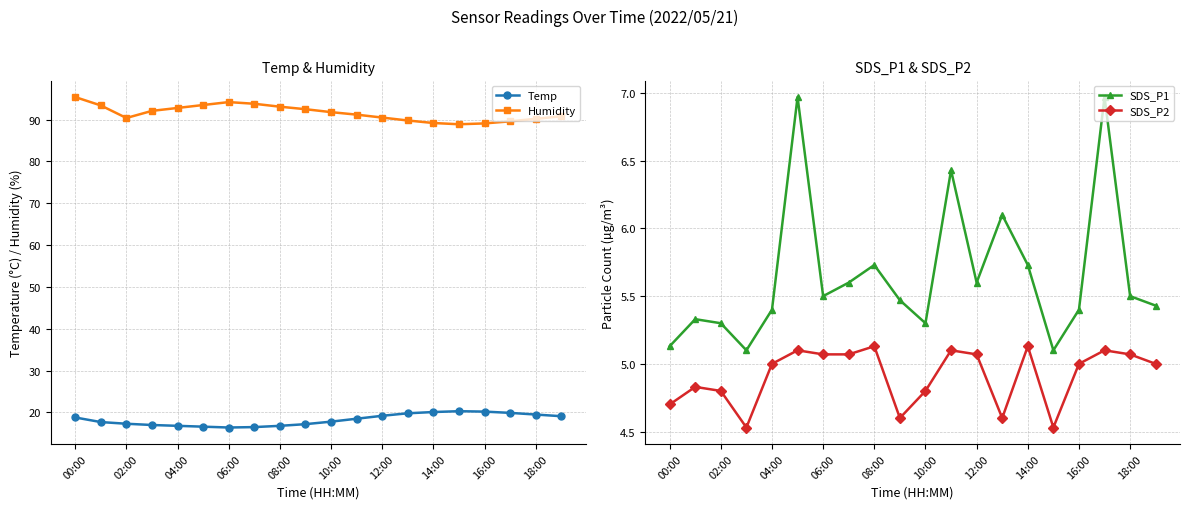

The value of SDS_P2 at 02:00 is 4.8. True or false?

True